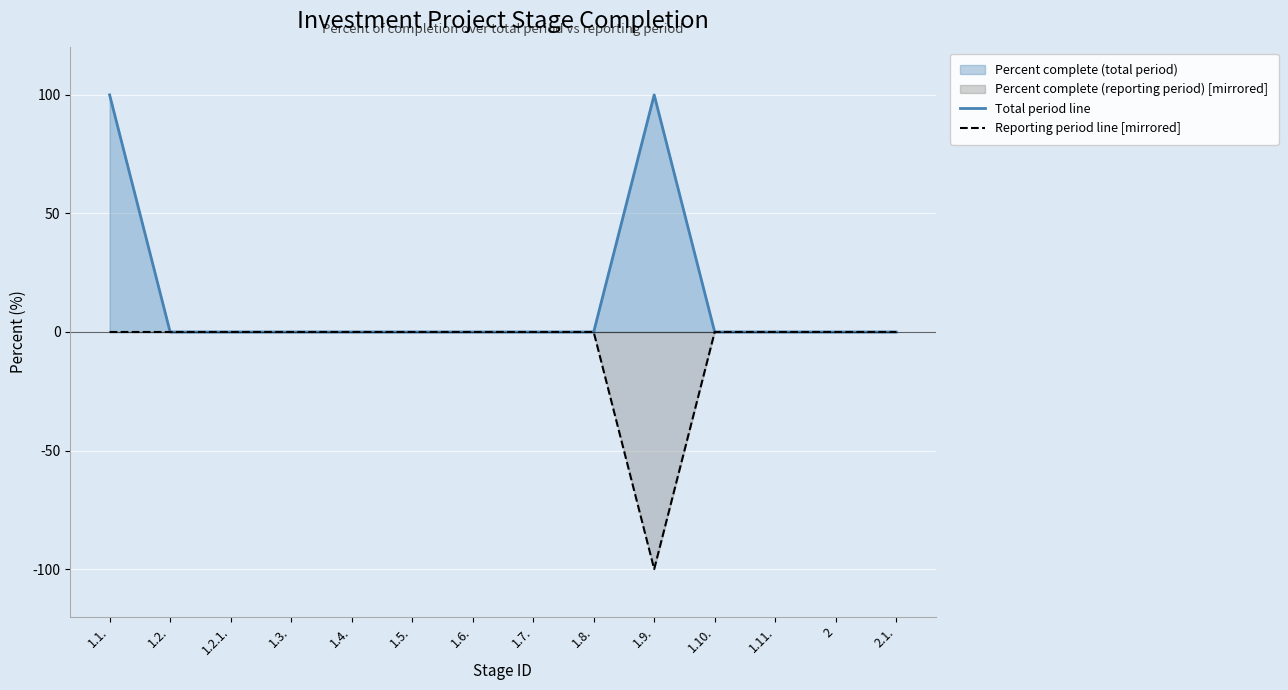

How many values in the Reporting period line [mirrored] series are below 0?

1